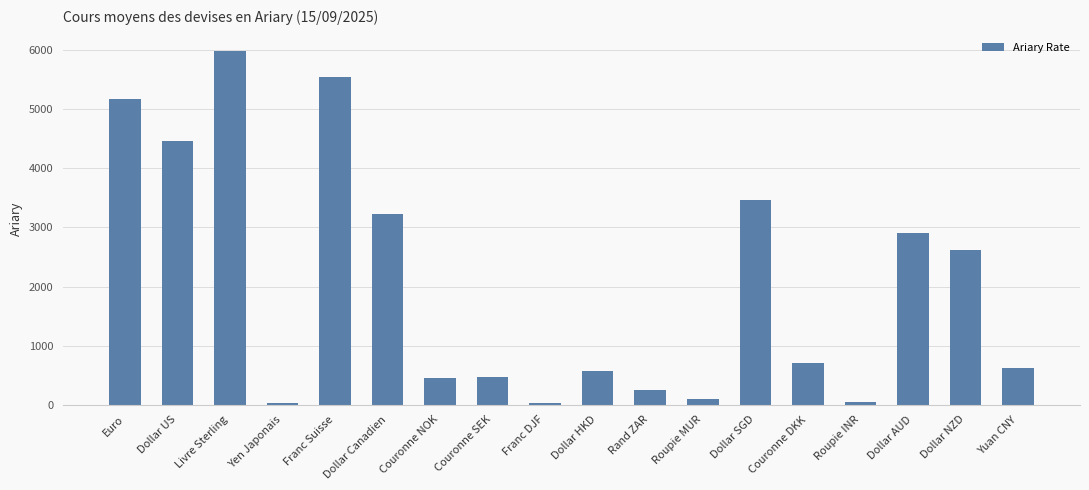

What is the sum of all values?

36687.4